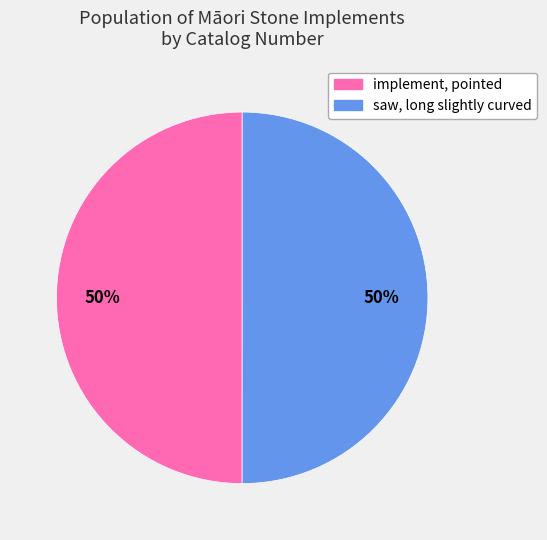

To the nearest percent, what is the average slice percentage?

50%